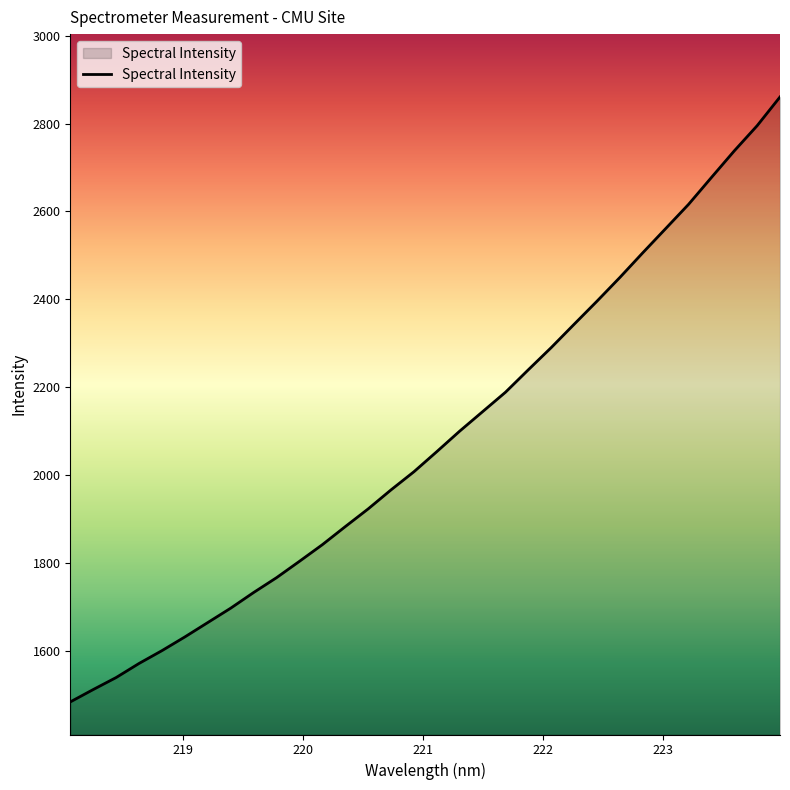

What is the greatest value displayed?

2860.7